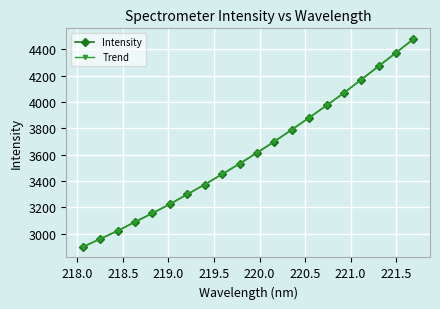

What is the maximum value for Intensity?

4477.5